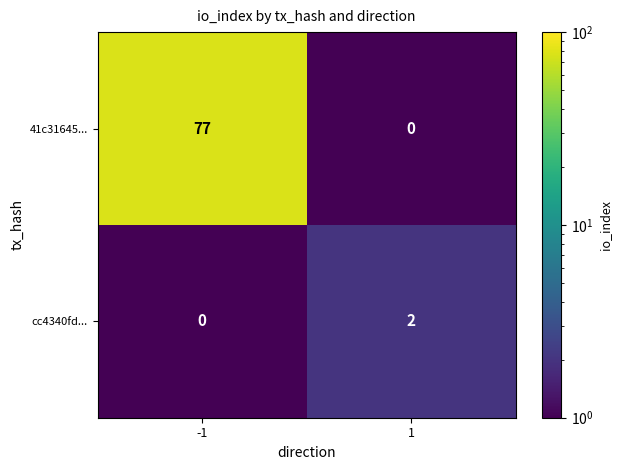

Reading left to right, what are all the values shown in this chart?

41c31645...: 77	0
cc4340fd...: 0	2